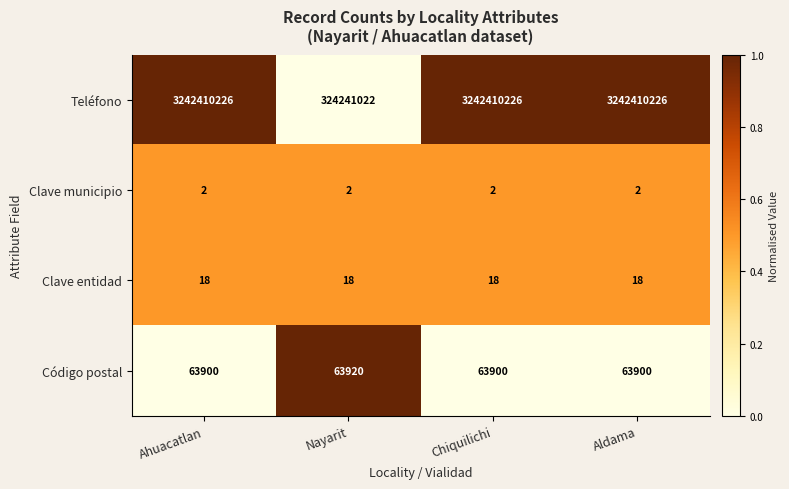

Reading left to right, list all the values displayed in this chart.

Teléfono: Ahuacatlan=3242410226	Nayarit=324241022	Chiquilichi=3242410226	Aldama=3242410226
Clave municipio: Ahuacatlan=2	Nayarit=2	Chiquilichi=2	Aldama=2
Clave entidad: Ahuacatlan=18	Nayarit=18	Chiquilichi=18	Aldama=18
Código postal: Ahuacatlan=63900	Nayarit=63920	Chiquilichi=63900	Aldama=63900